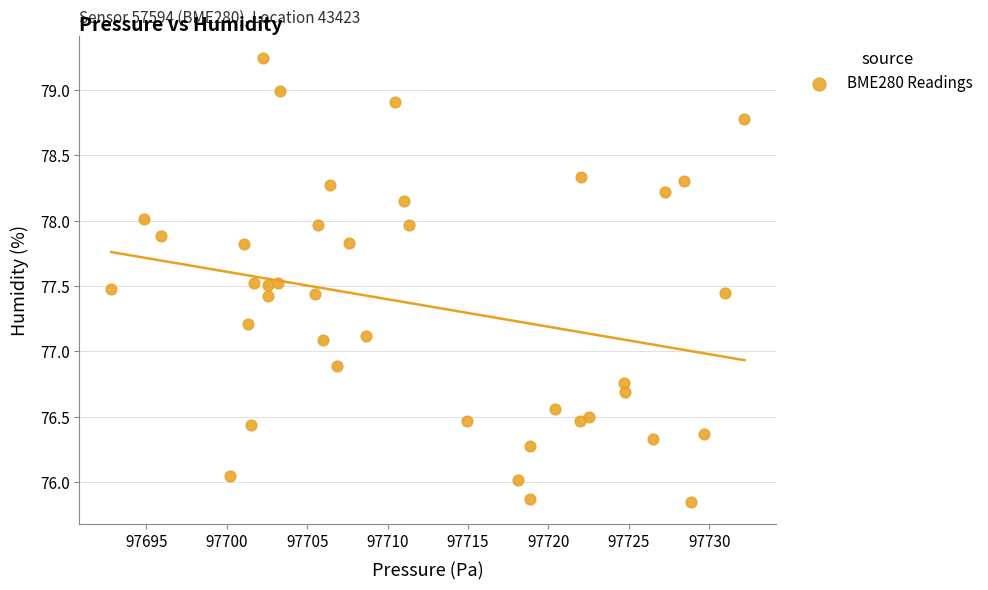

What is the range of X values (max minus min)?

39.4